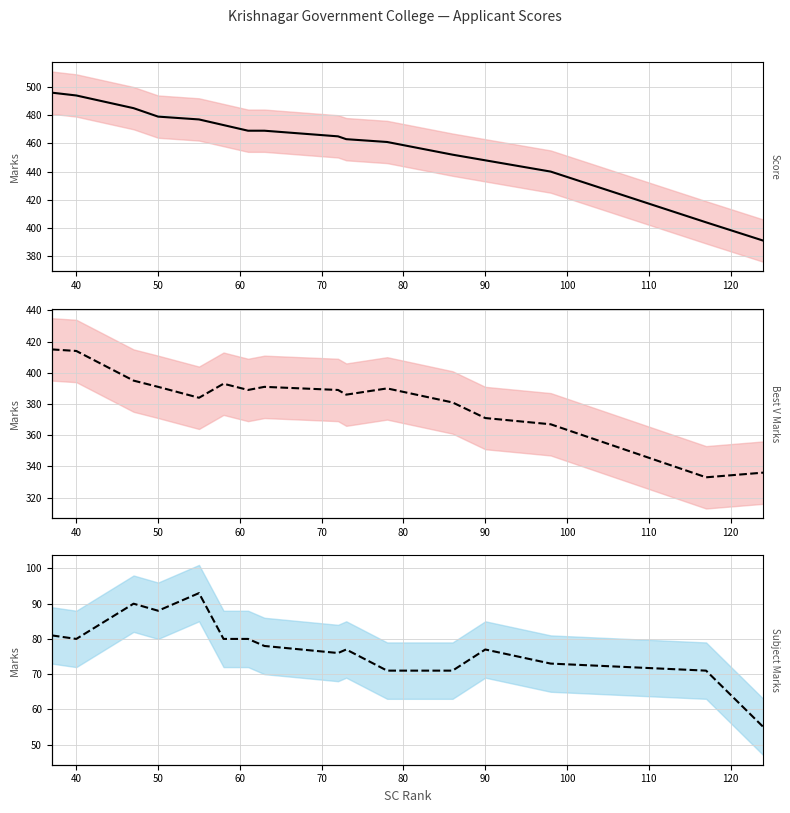

What is the difference between the maximum and minimum values in the Subject Marks series?

38